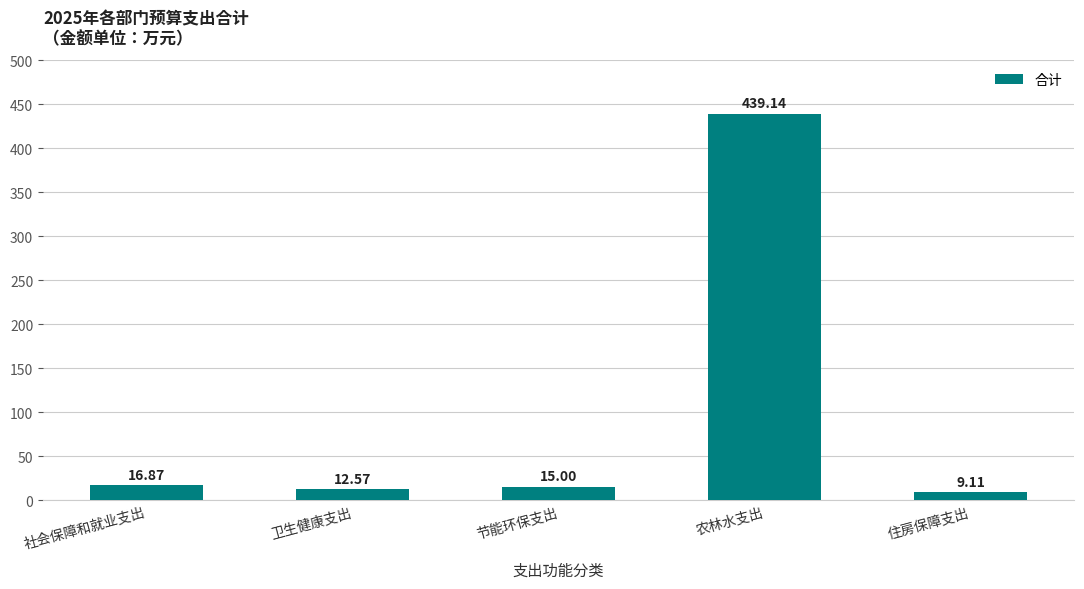

Reading left to right, list all the values displayed in this chart.

16.9	12.6	15.0	439.1	9.1